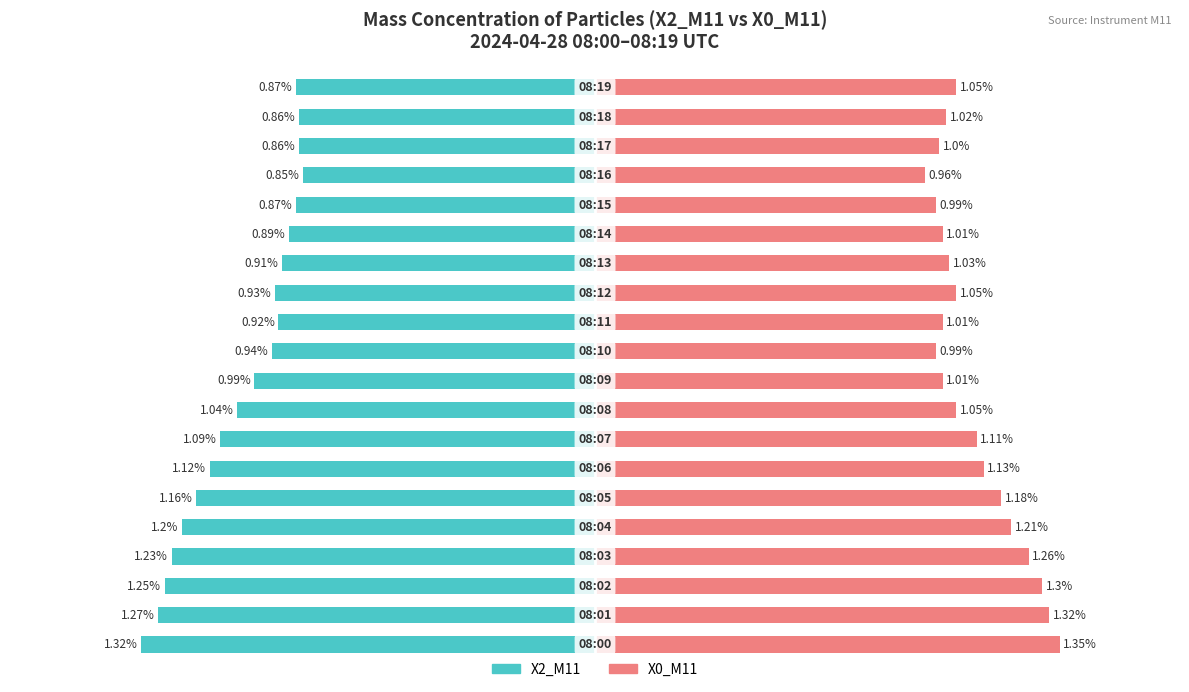

Reading left to right, transcribe all the data shown in this chart.

X2_M11 (Unmarried proxy): 0=-1.3	1=-1.3	2=-1.2	3=-1.2	4=-1.2	5=-1.2	6=-1.1	7=-1.1	8=-1.0	9=-1.0	10=-0.9	11=-0.9	12=-0.9	13=-0.9	14=-0.9	15=-0.9	16=-0.8	17=-0.9	18=-0.9	19=-0.9
X0_M11 (Married proxy): 0=1.4	1=1.3	2=1.3	3=1.3	4=1.2	5=1.2	6=1.1	7=1.1	8=1.1	9=1.0	10=1.0	11=1.0	12=1.1	13=1.0	14=1.0	15=1.0	16=1.0	17=1.0	18=1.0	19=1.1